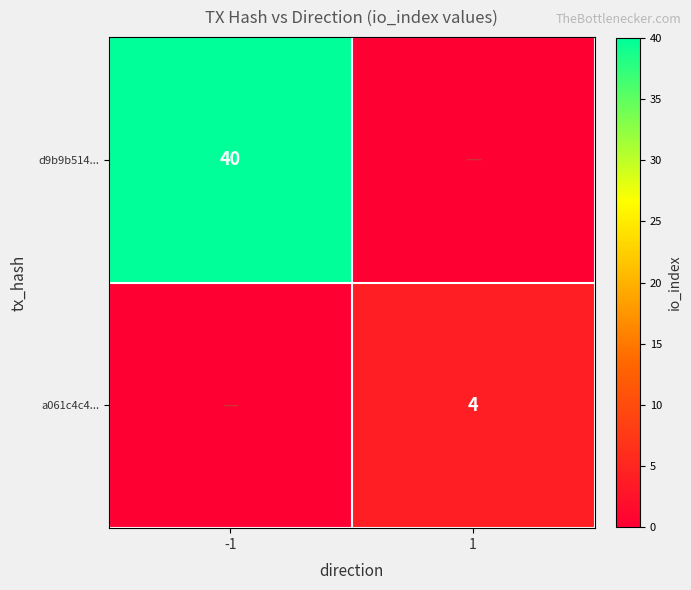

The value of a061c4c4... at 1 is 6. True or false?

False